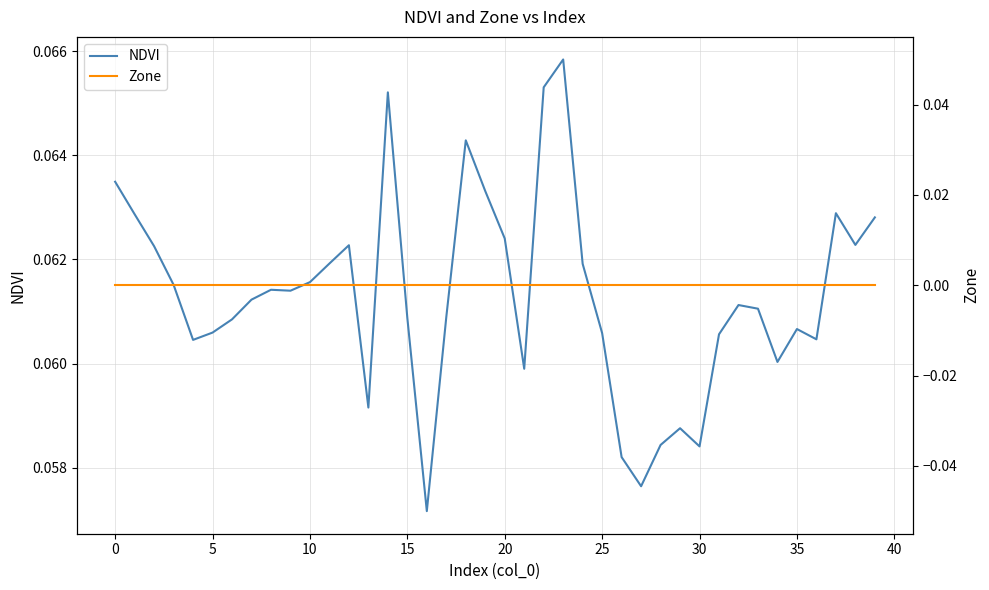

Which category has the lowest value in the NDVI series?

16